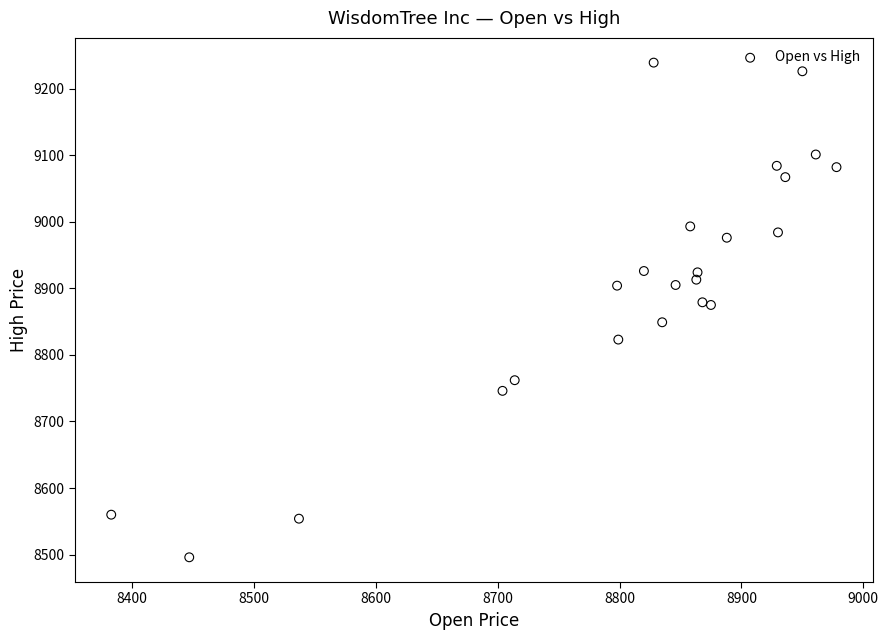

What is the range of X values (max minus min)?

595